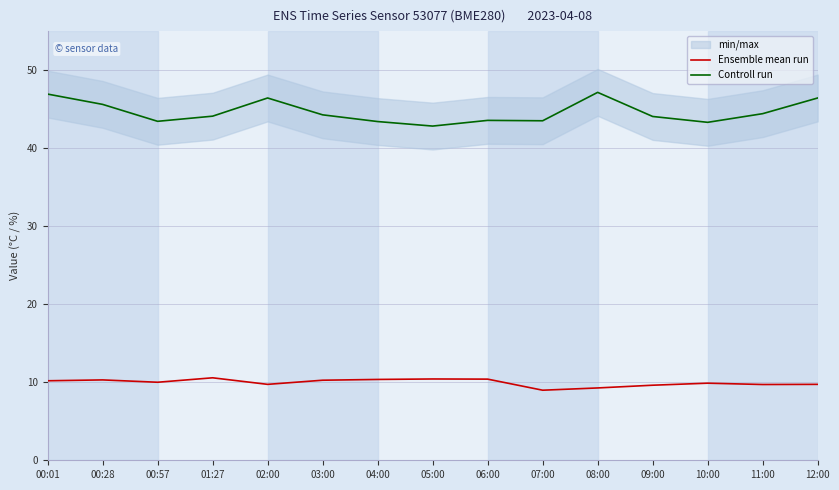

What is the greatest value displayed?

47.1